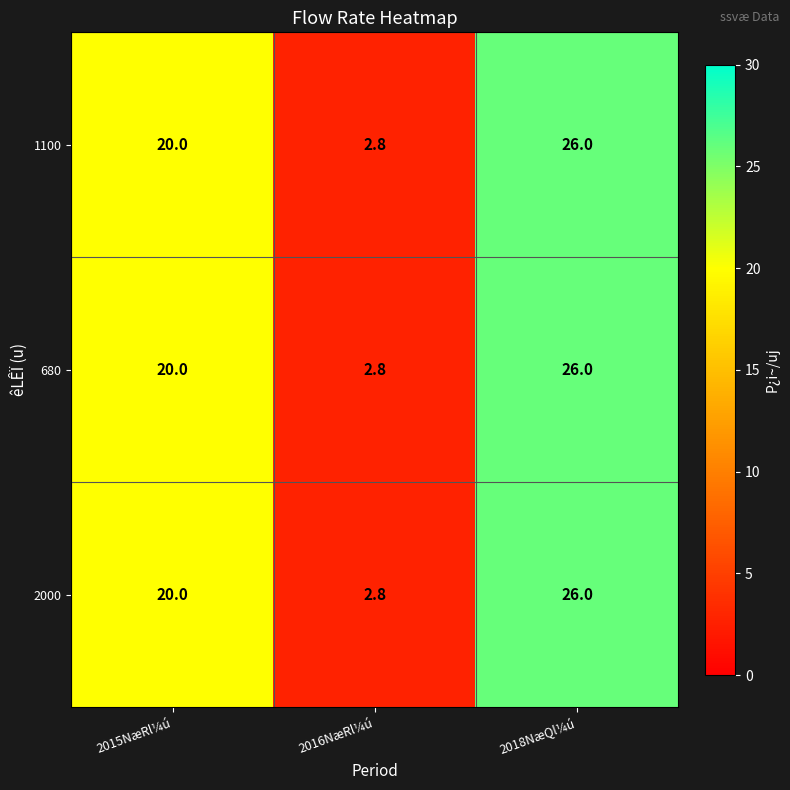

The value of 1100 at 2016NæRl¼ú is 5.0. True or false?

False